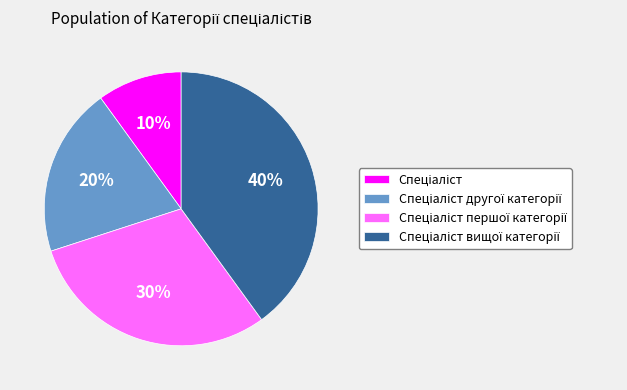

Does any single category account for the majority?

No